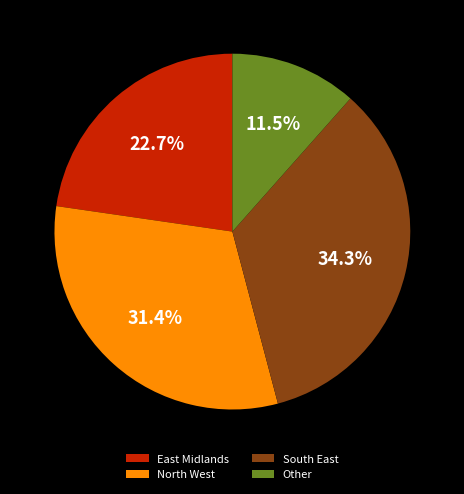

Which has a higher value, North West or South East?

South East